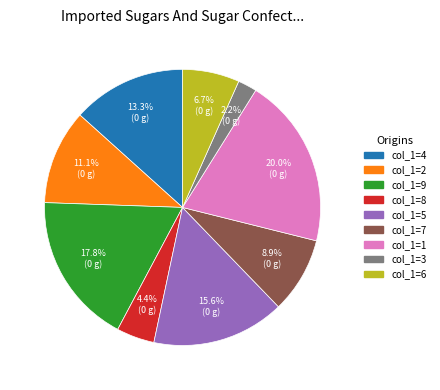

Does any single category account for the majority?

No